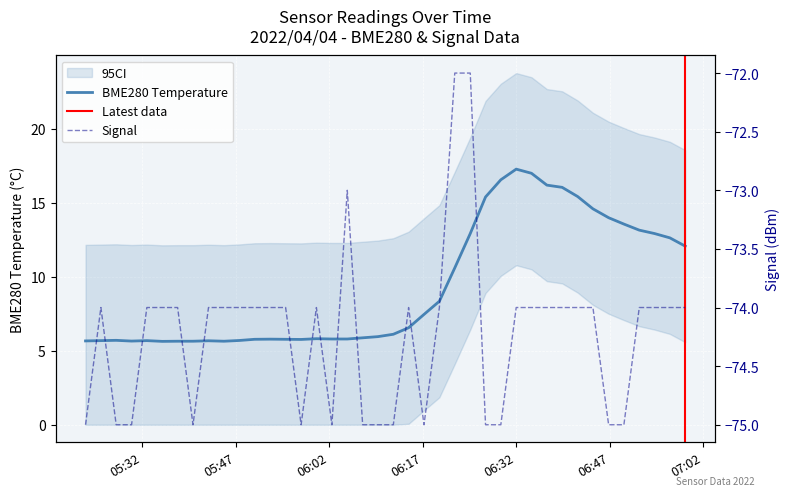

Reading right to left, list all the values displayed in this chart.

BME280_temperature: 12.1	12.6	12.9	13.1	13.6	14.0	14.6	15.4	16.0	16.2	17.0	17.3	16.5	15.4	12.9	10.6	8.3	7.5	6.5	6.1	6.0	5.9	5.8	5.8	5.8	5.8	5.8	5.8	5.8	5.7	5.6	5.7	5.6	5.6	5.6	5.7	5.7	5.7	5.7	5.7
Signal: -74.0	-74.0	-74.0	-74.0	-75.0	-75.0	-74.0	-74.0	-74.0	-74.0	-74.0	-74.0	-75.0	-75.0	-72.0	-72.0	-74.0	-75.0	-74.0	-75.0	-75.0	-75.0	-73.0	-75.0	-74.0	-75.0	-74.0	-74.0	-74.0	-74.0	-74.0	-74.0	-75.0	-74.0	-74.0	-74.0	-75.0	-75.0	-74.0	-75.0